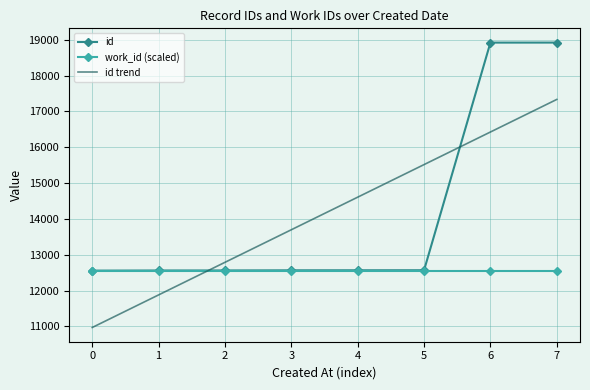

Is it true that id equals 18919.0 at 6?

True